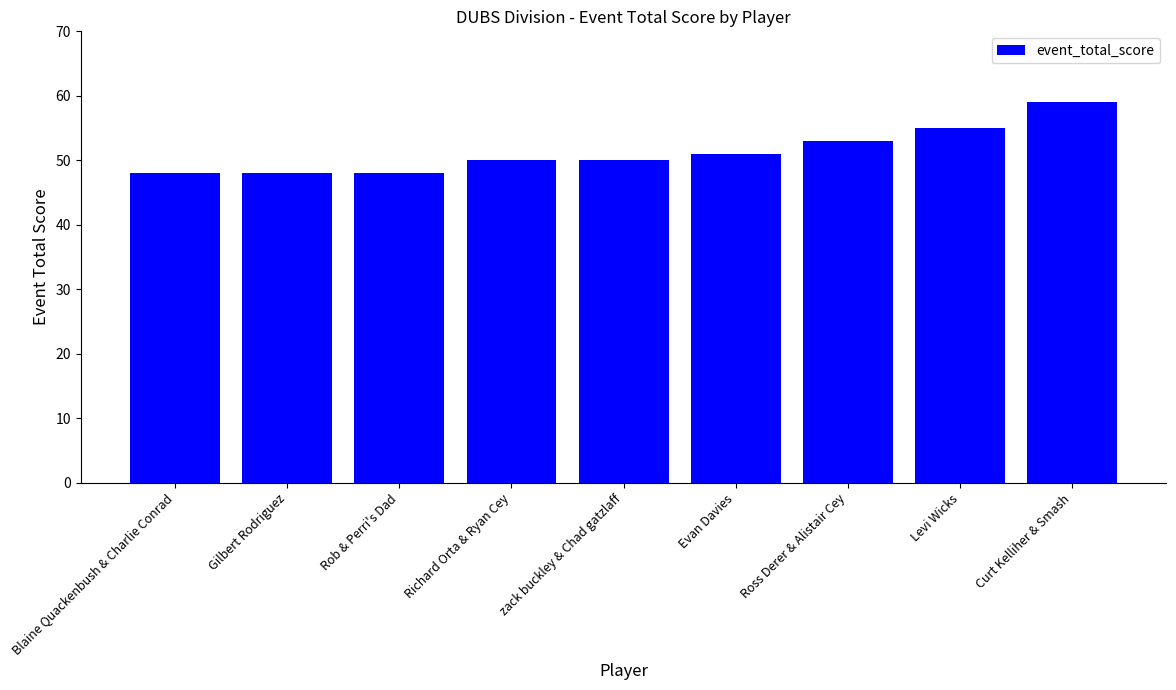

What is the difference between the maximum and minimum values?

11